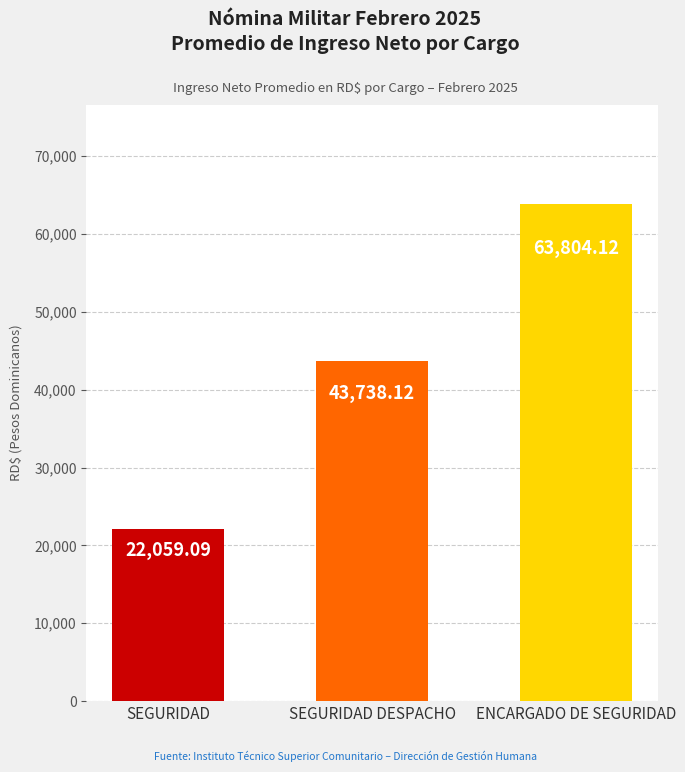

What is the difference between the maximum and second lowest values?

20066.0